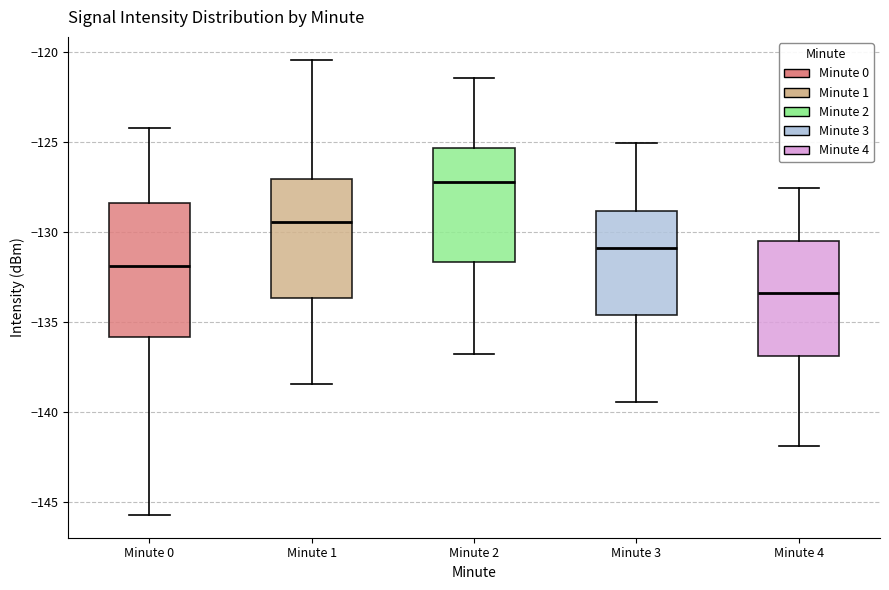

Where does the median line of the box for Minute 3 sit on the y-axis? The values are not printed on the chart, so give them approximately, as read against the axis.

-131.0